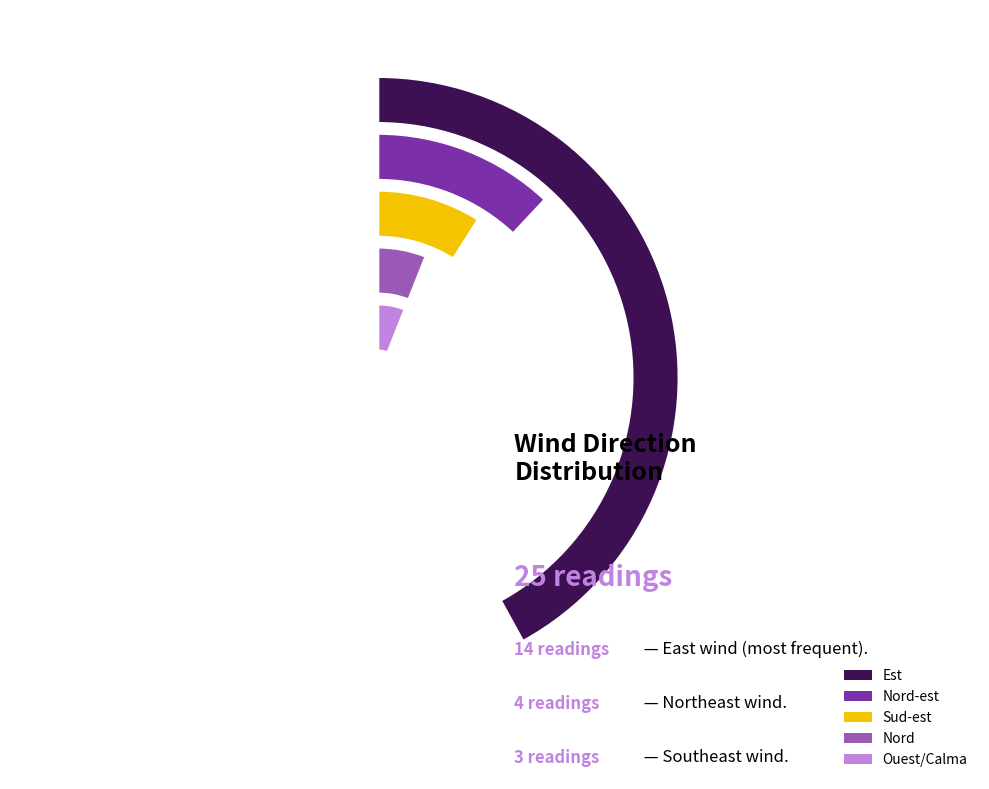

Combined, do Sud-est and Sud account for over 50%?

No